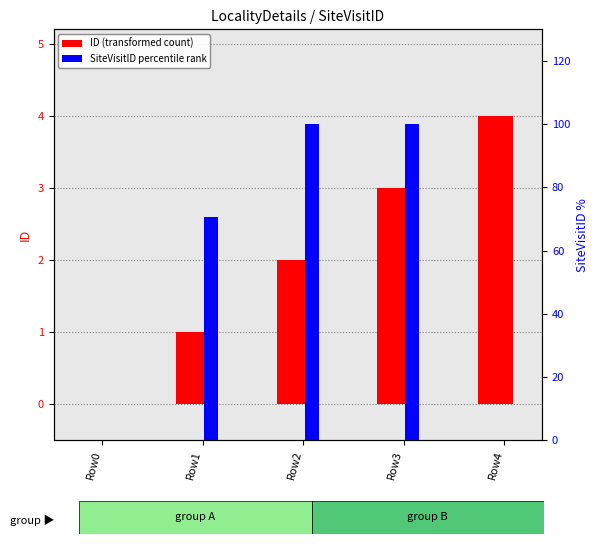

What is the sum of the SiteVisitID (percentile rank) values at Row2 and Row3?

200.0